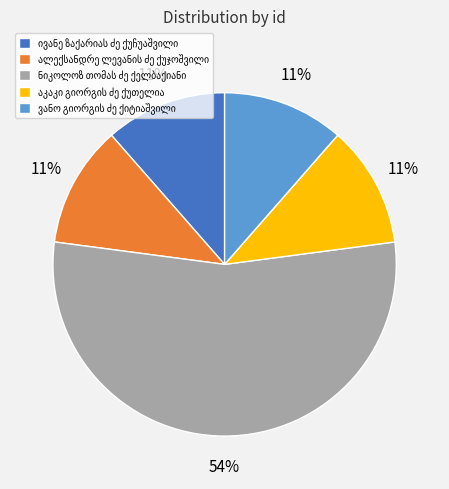

To the nearest percent, what is the average slice percentage?

20%